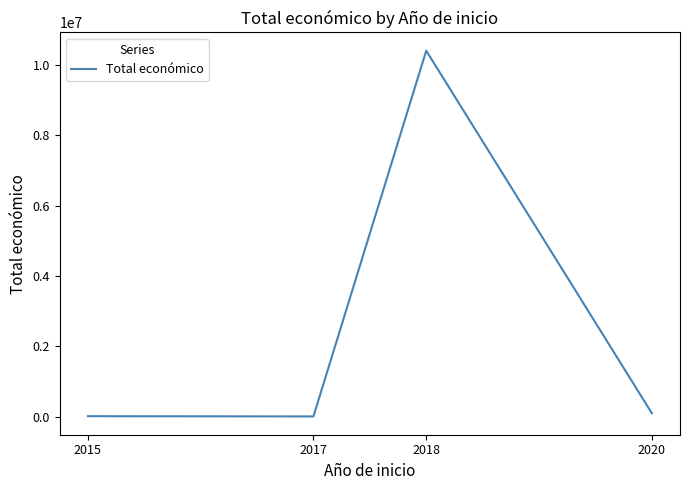

What is the sum of all values?

10527859